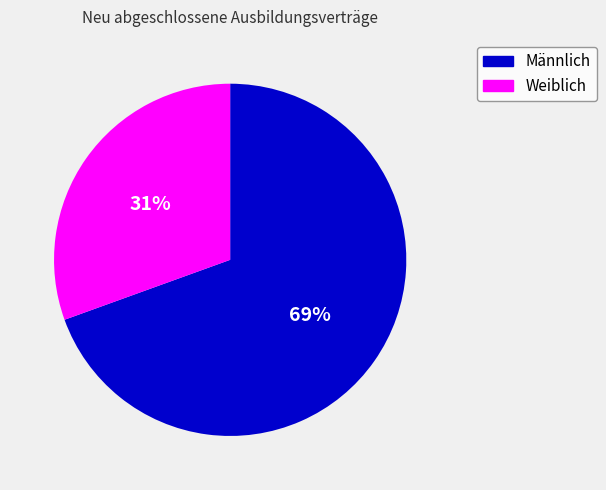

How many slices are in this pie chart?

2